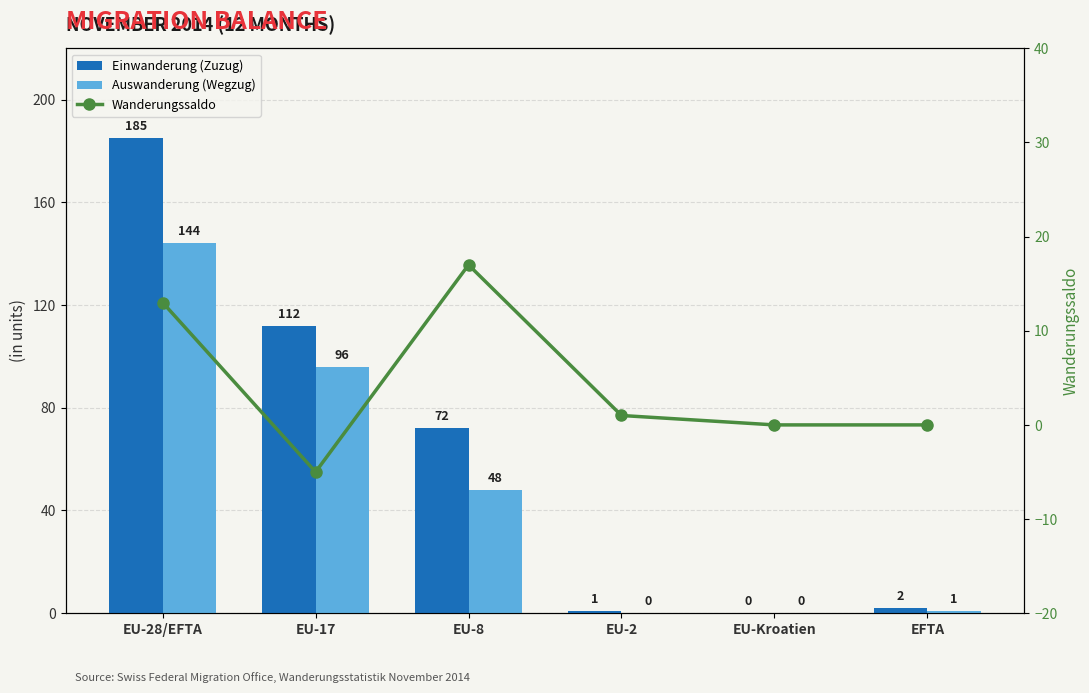

List the series in order of their peak value, lowest first.

Wanderungssaldo, Auswanderung (Wegzug), Einwanderung (Zuzug)